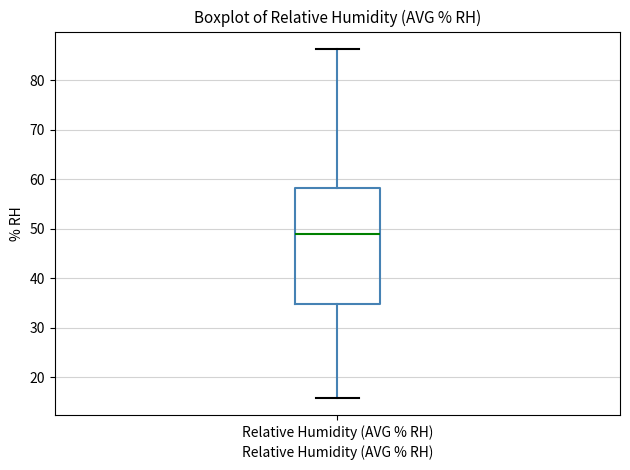

Read this box plot against the y-axis: the position of the median line, the range covered by the box, and the ends of both whiskers. The values are not printed on the chart, so give them approximately, as read against the axis.

median 49, box 35 to 58, whiskers 16 to 86